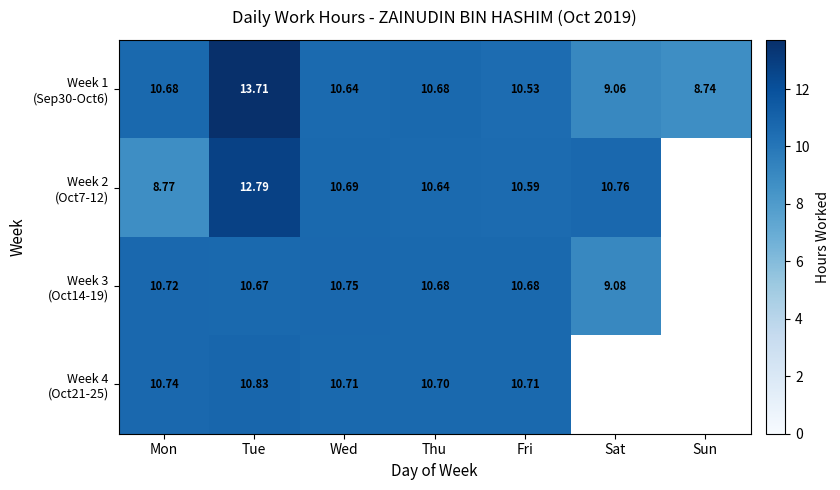

Which series has the largest total across all categories?

Week 1 (Sep30-Oct6)